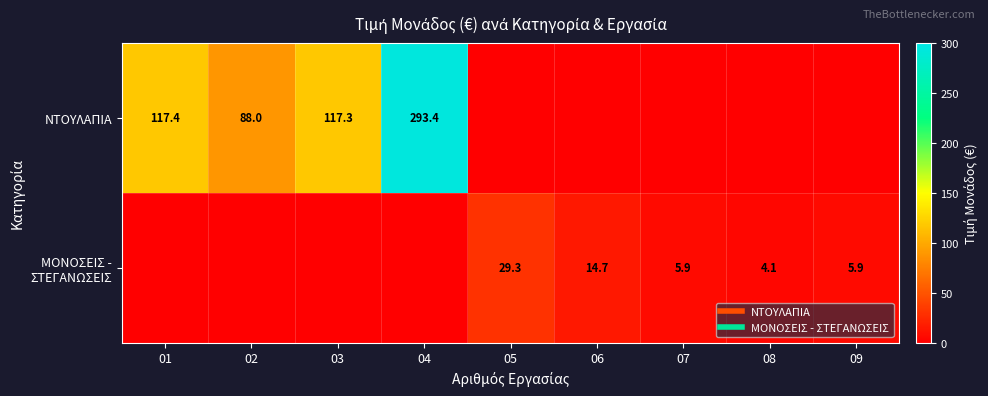

The ΜΟΝΟΣΕΙΣ - ΣΤΕΓΑΝΩΣΕΙΣ series shows 5.9 at 09. True or false?

True